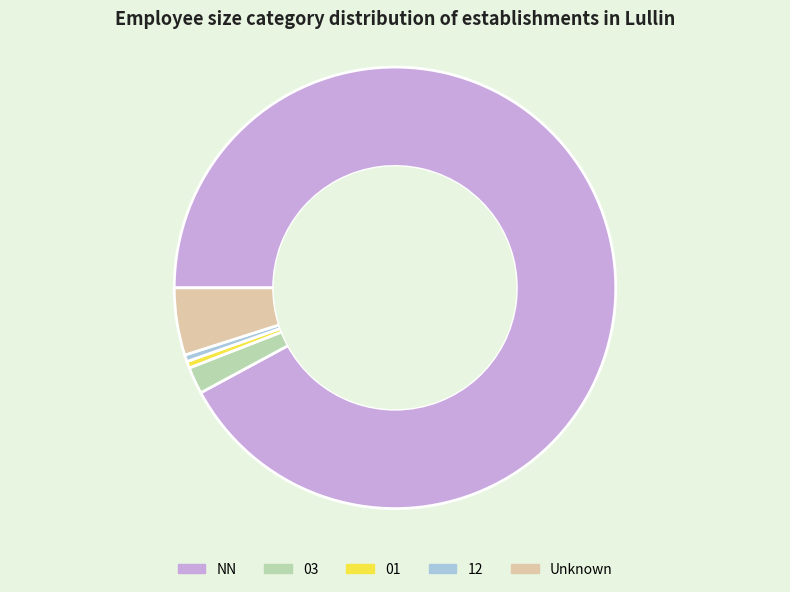

Is there a majority slice in this chart?

Yes